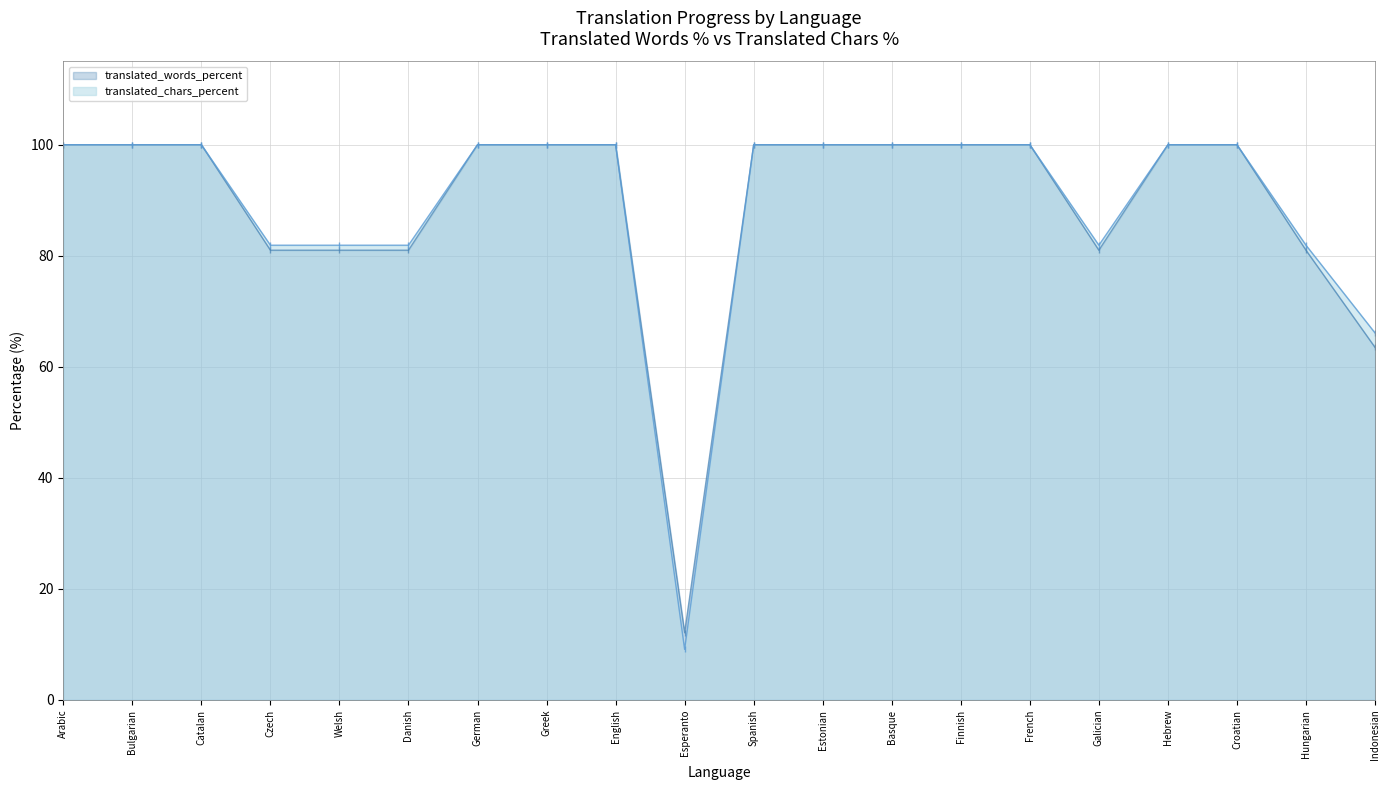

What is the label of the 15th point from the left?

French